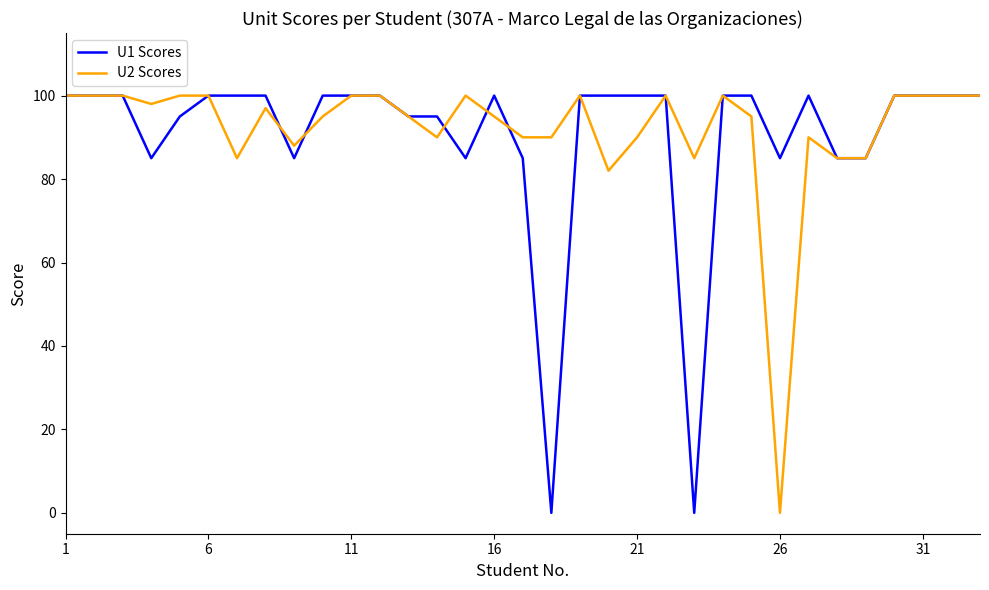

What is the difference between the second highest and minimum values in the U2 Scores series?

100